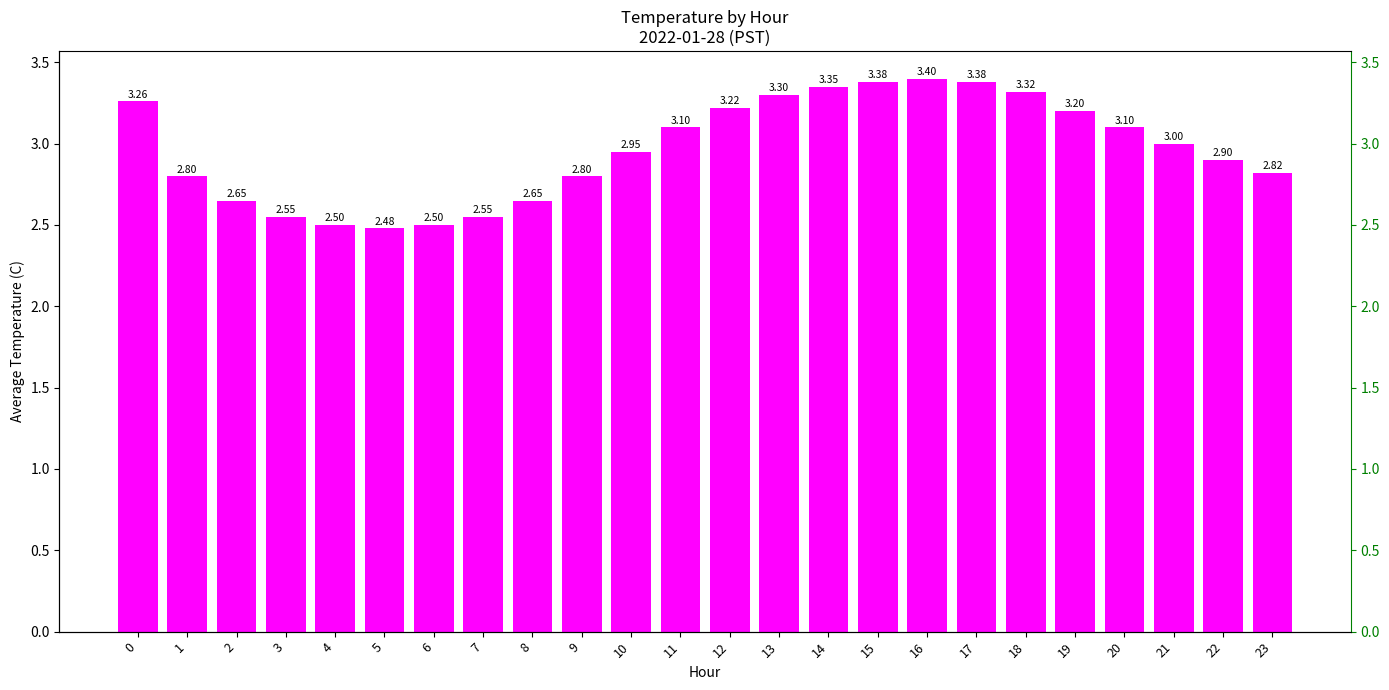

What value does the data have at 22?

2.9